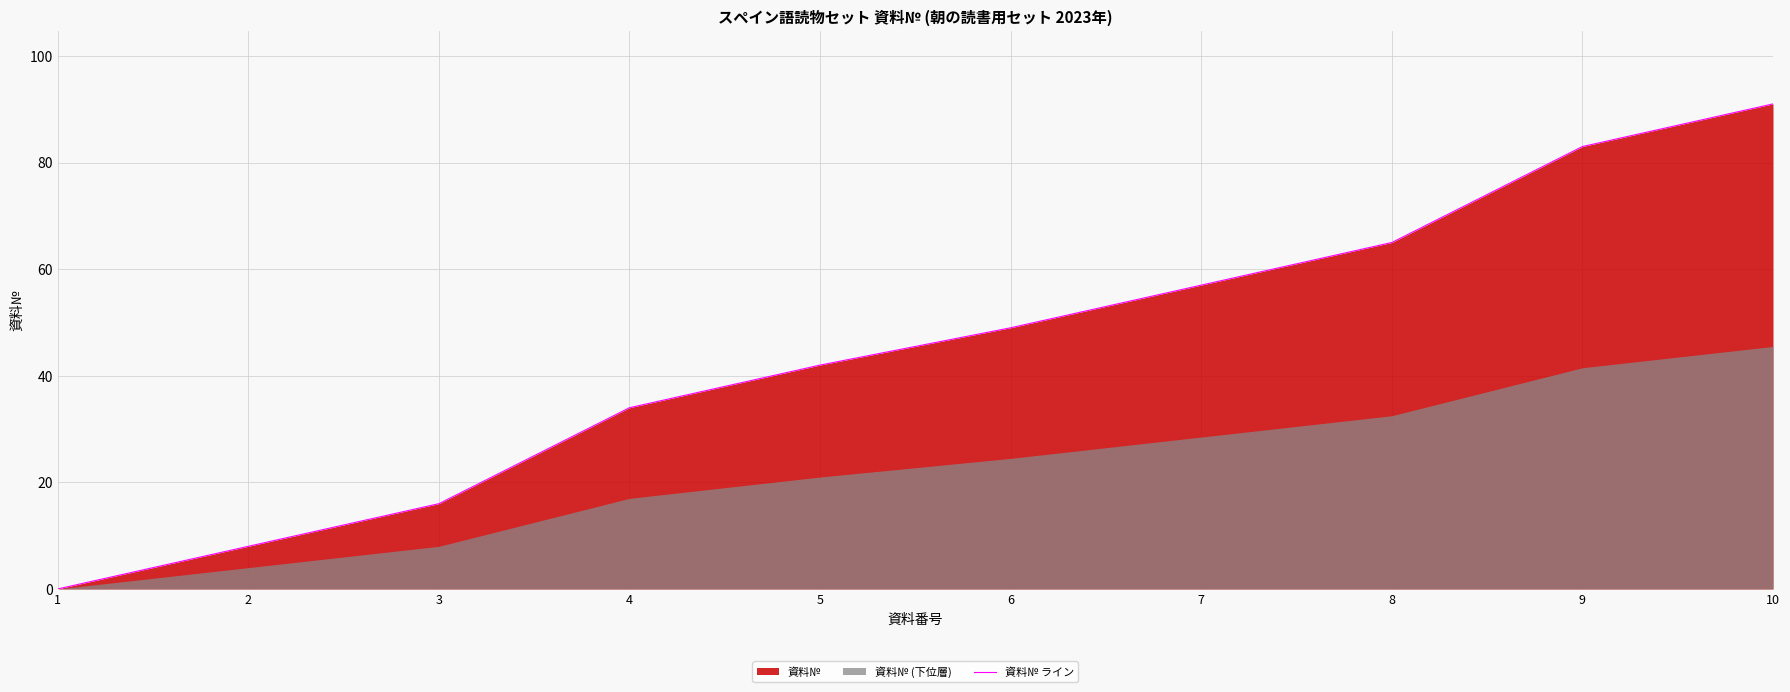

What is the average value?

44